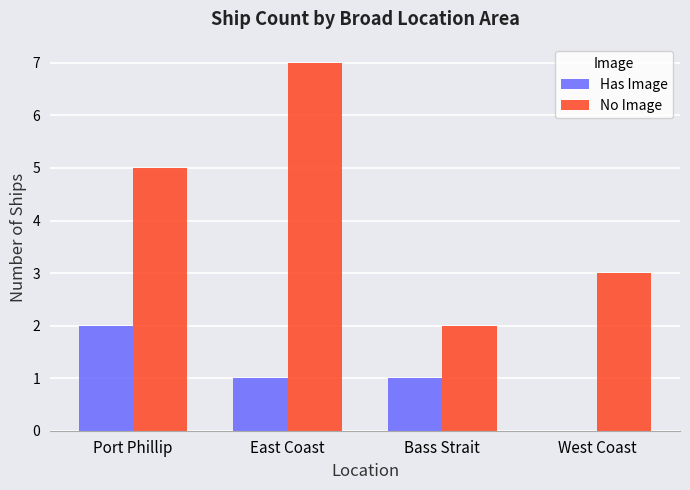

What is the maximum value shown in the chart?

7